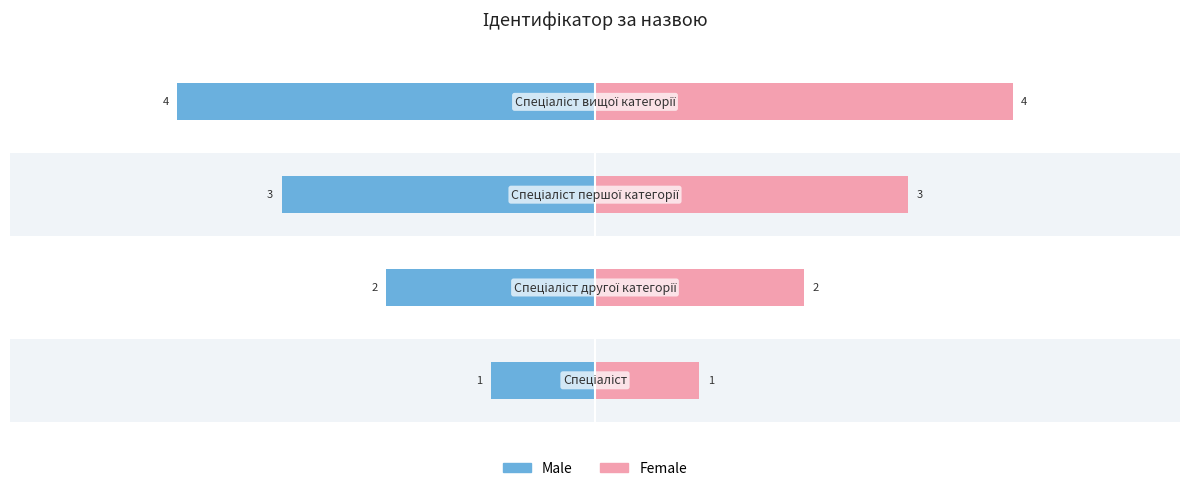

List the series in order of their overall mean, highest first.

Female, Male